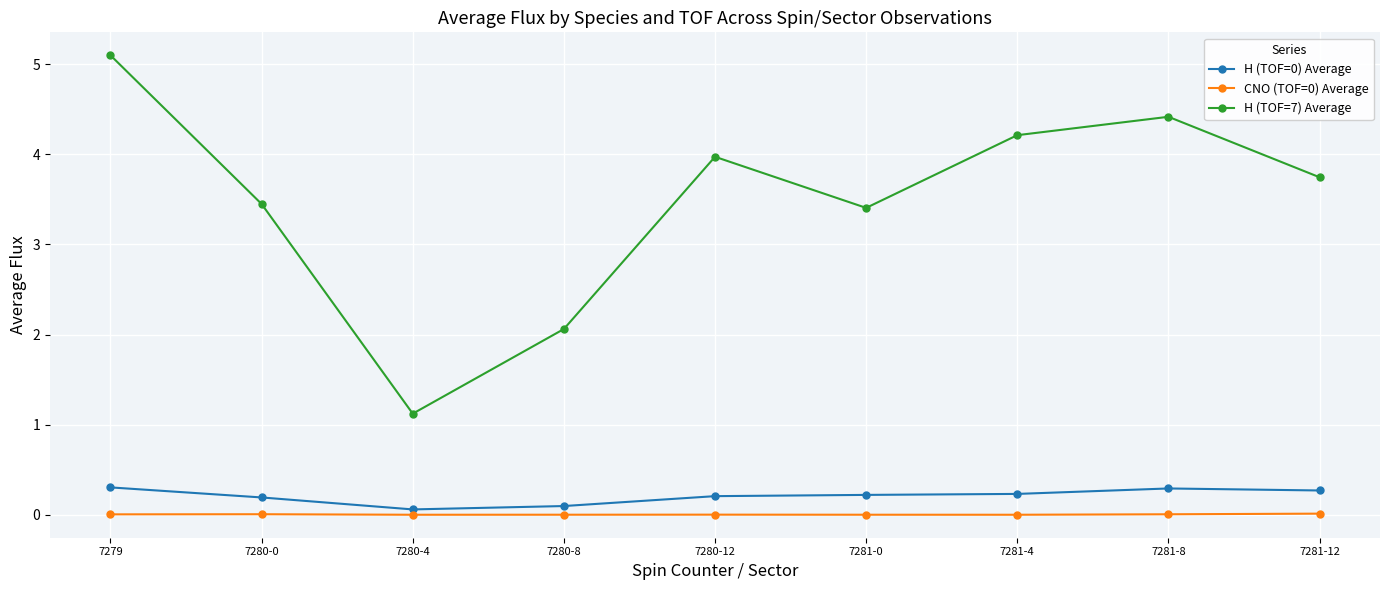

True or false: CNO (TOF=0) Average and H (TOF=7) Average cross at least once.

False